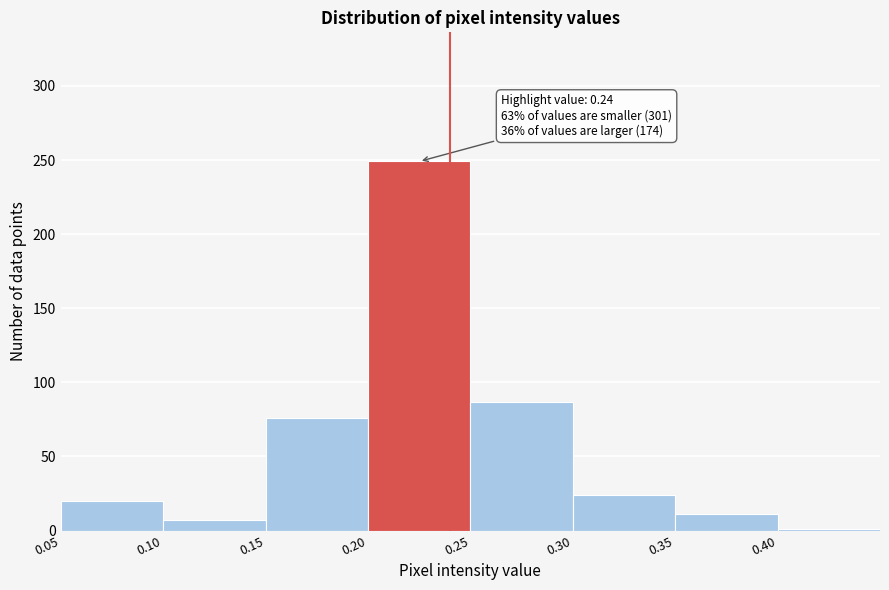

Over which range of the x-axis is the bar tallest?

0.20 to 0.25